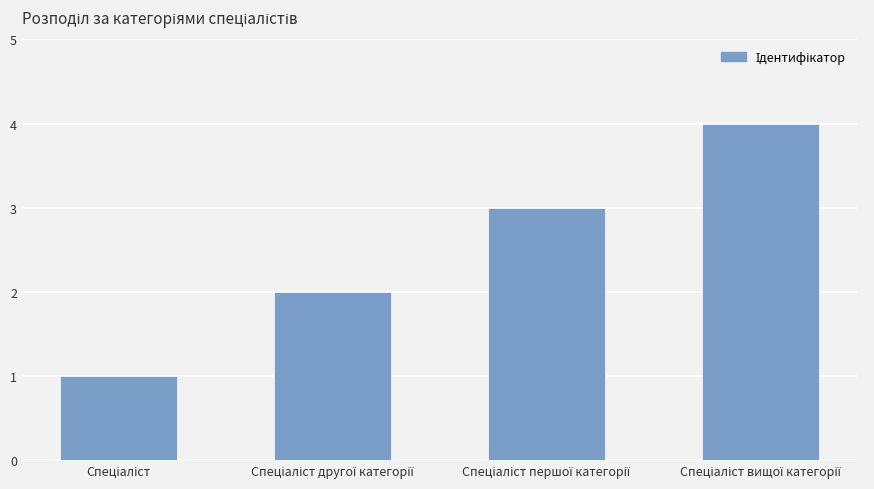

What is the sum of all values?

10